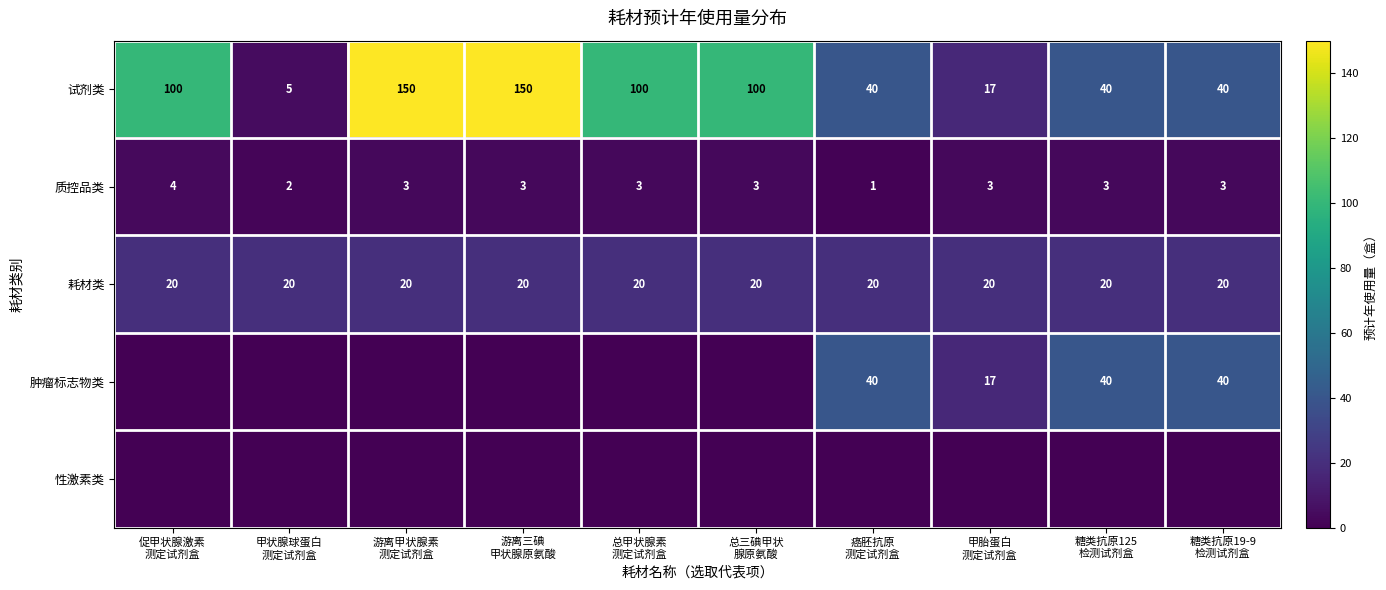

What is the lowest value of the 试剂类 series?

5